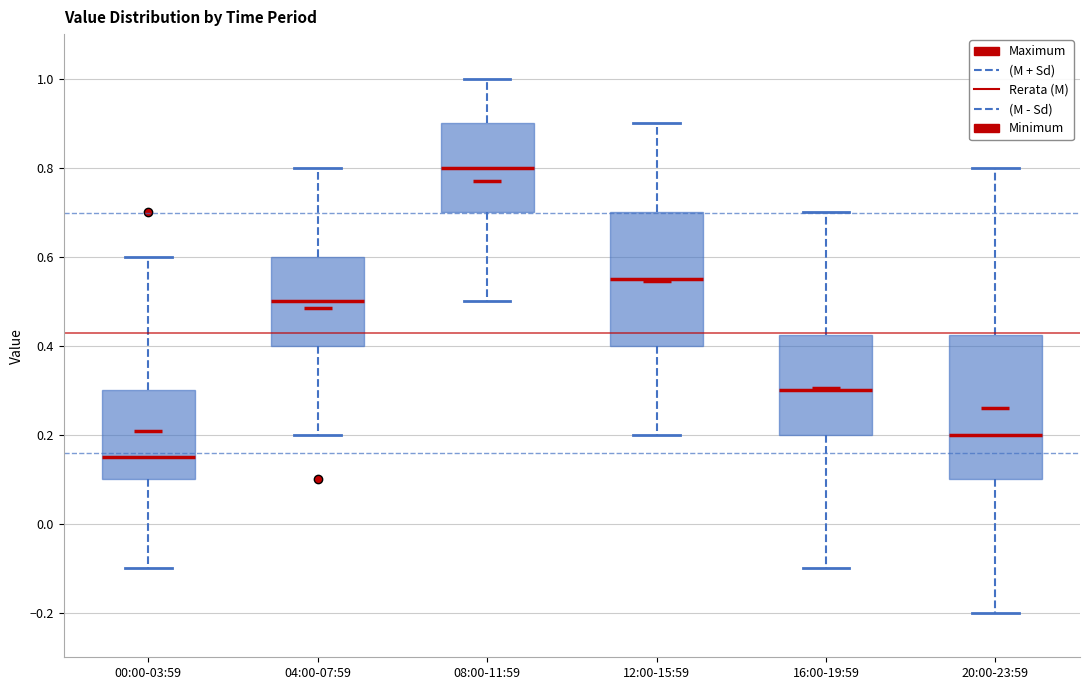

Which box has the lowest median line?

00:00-03:59